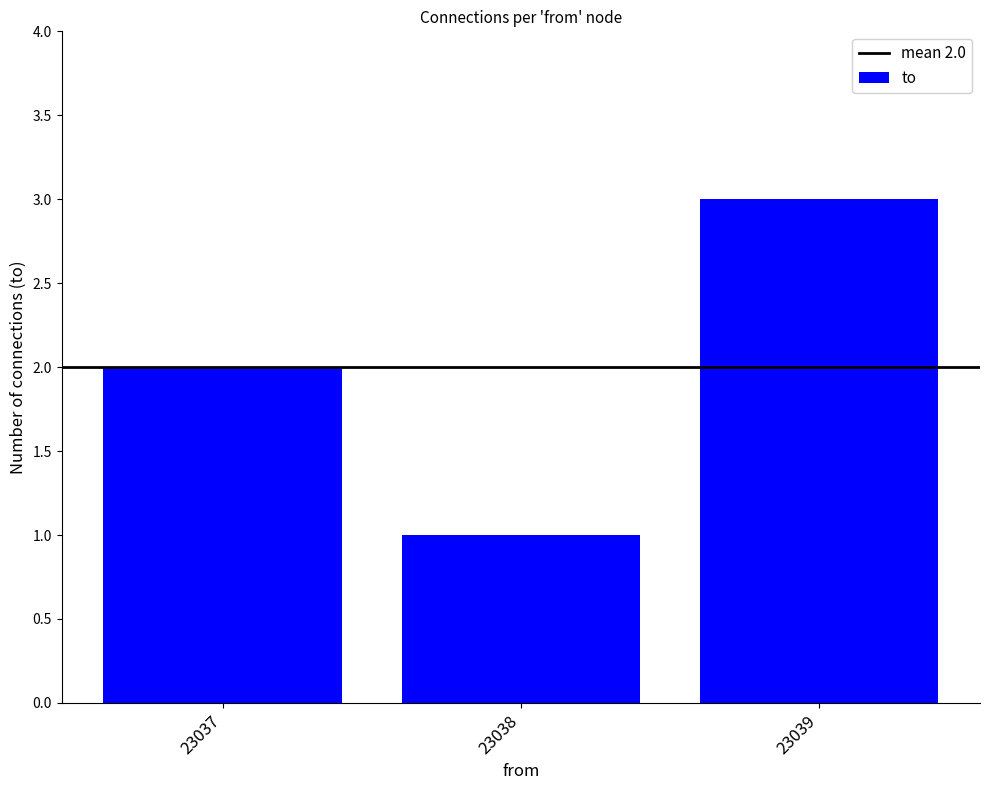

What value does the data have at 23038?

1